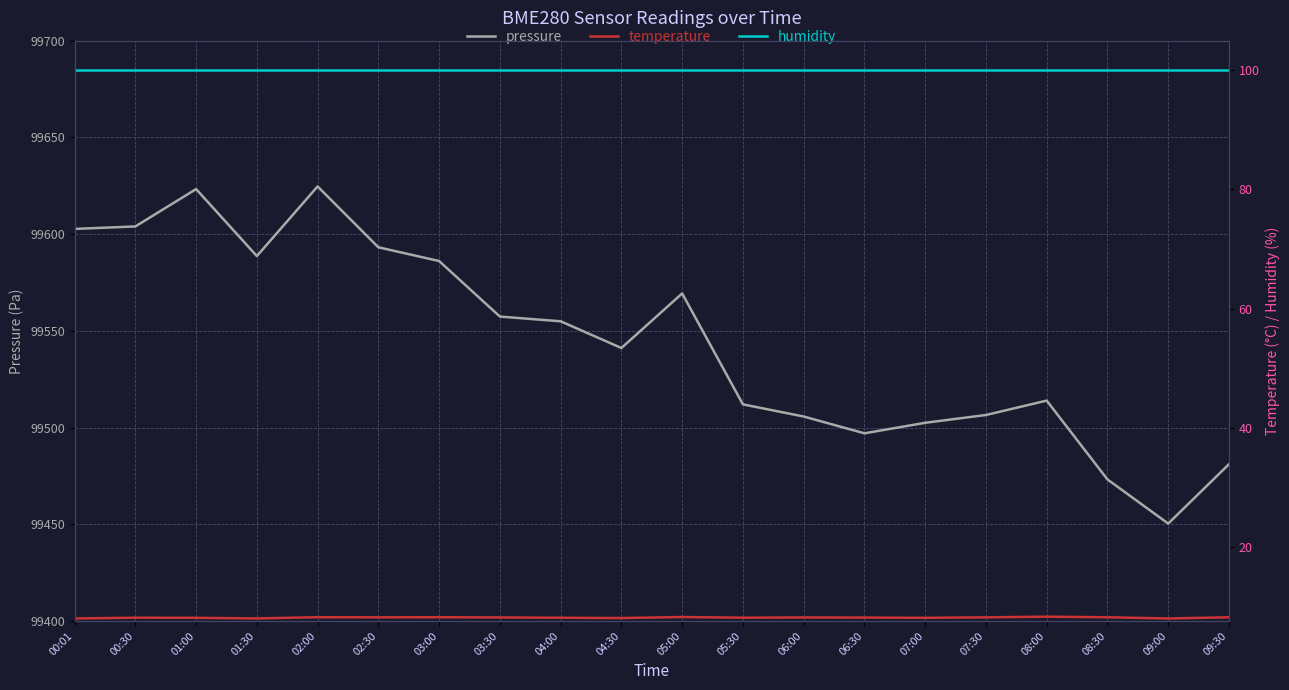

What is the difference between the temperature values at 07:30 and 04:30?

0.1